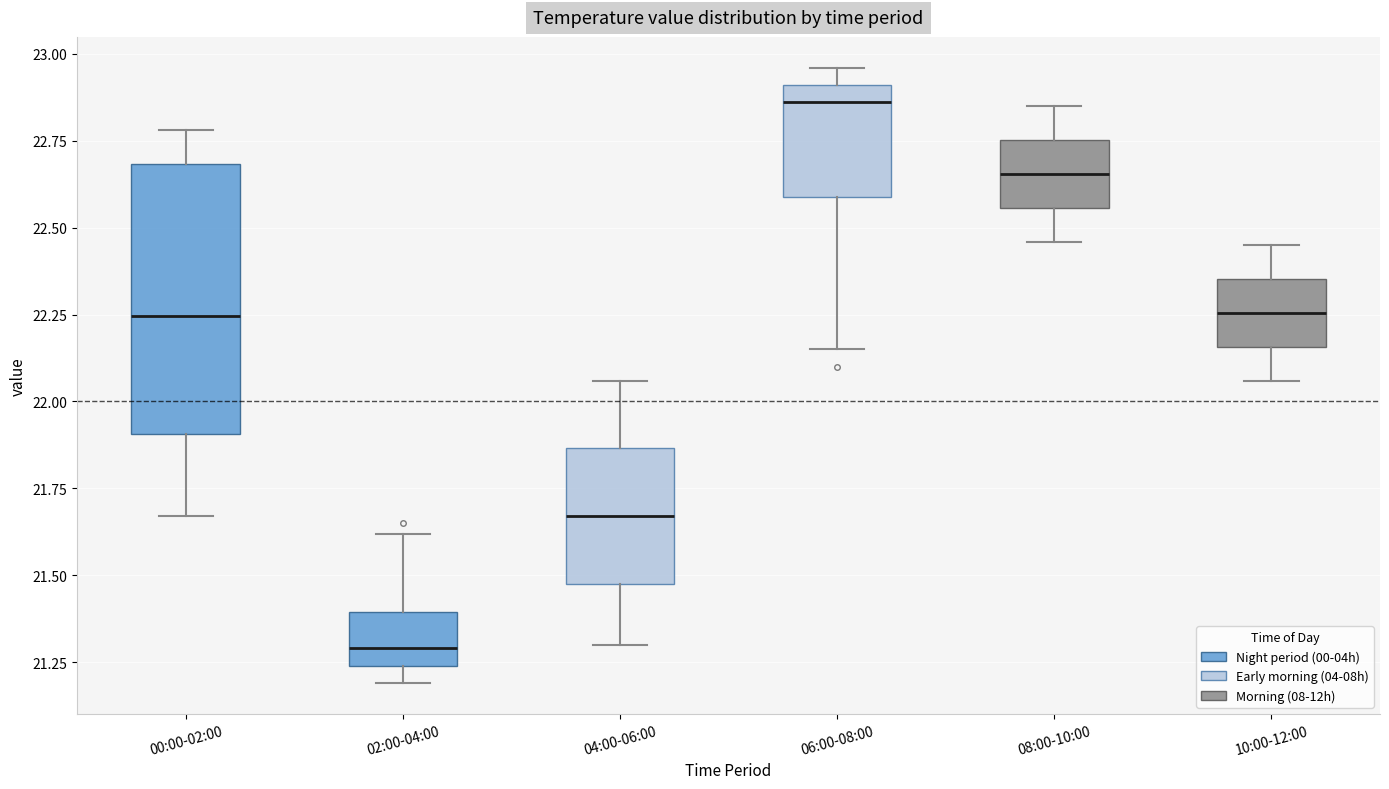

Where is the lower edge of the box for 10:00-12:00 on the y-axis? The values are not printed on the chart, so give them approximately, as read against the axis.

22.15